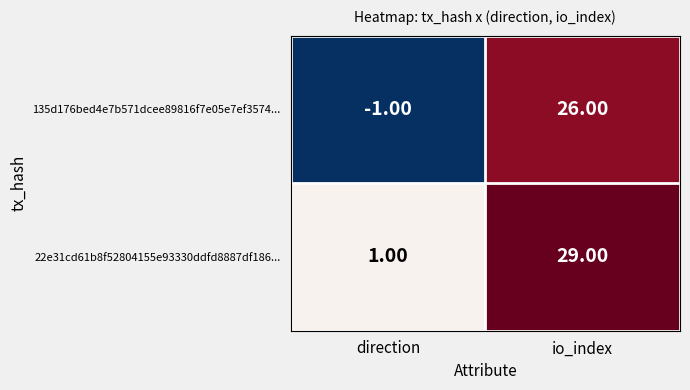

What is the total value across all series at io_index?

55